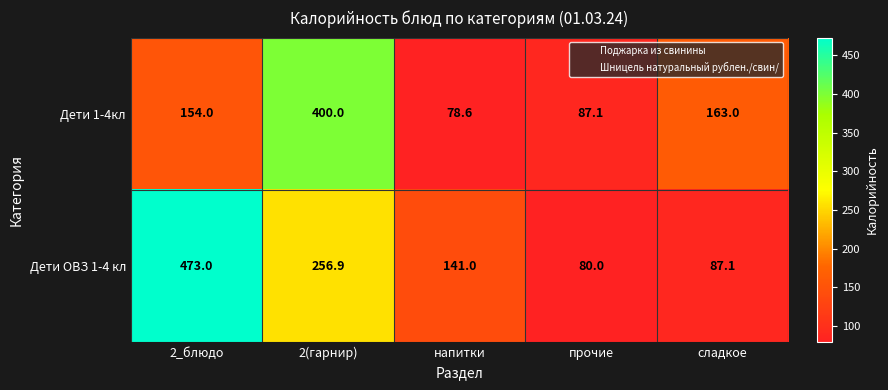

Rank the series by their average value, from highest to lowest.

Дети ОВЗ 1-4 кл, Дети 1-4кл